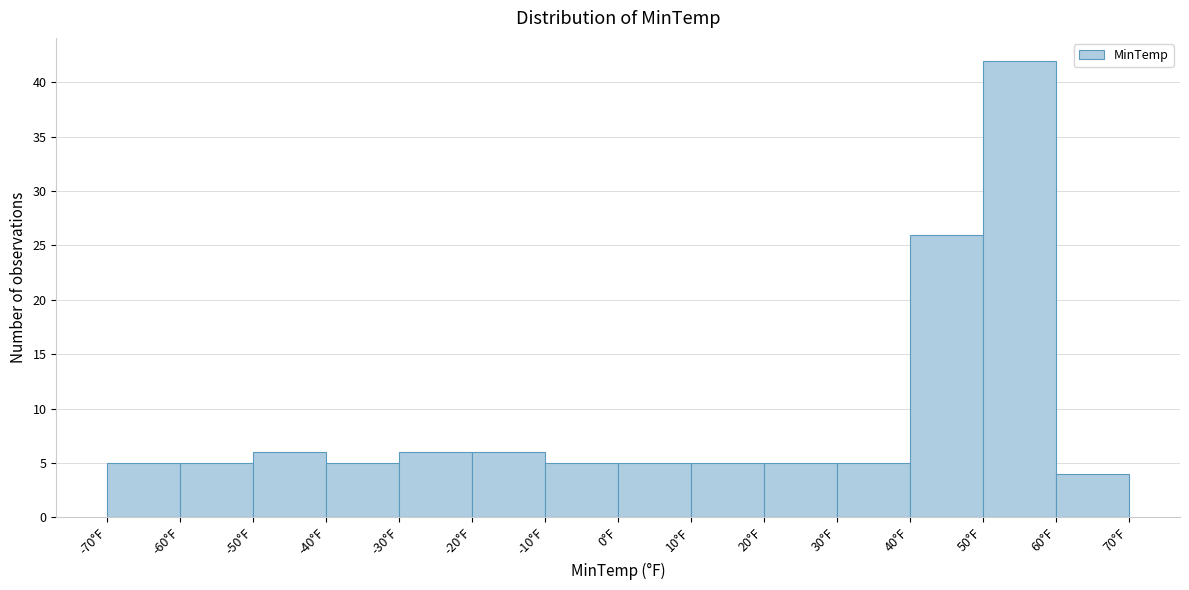

Over which range of the x-axis is the bar tallest?

50 to 60